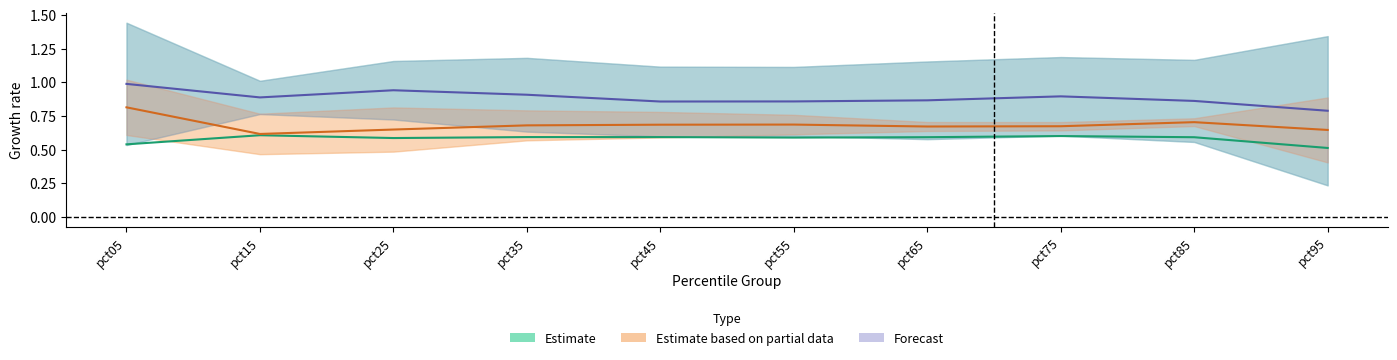

Is this an area chart (filled region under the line)?

No